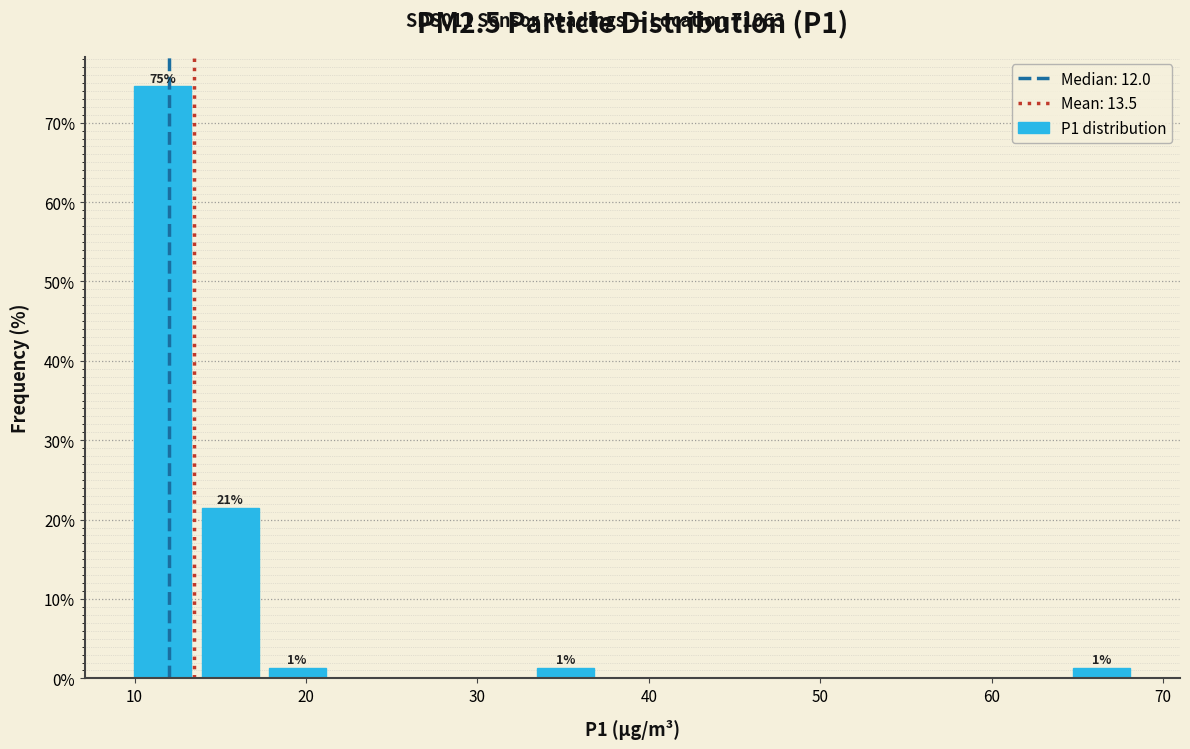

Around what value on the x-axis is the tallest bar? Give the approximate position of its centre, as read against the axis.

12